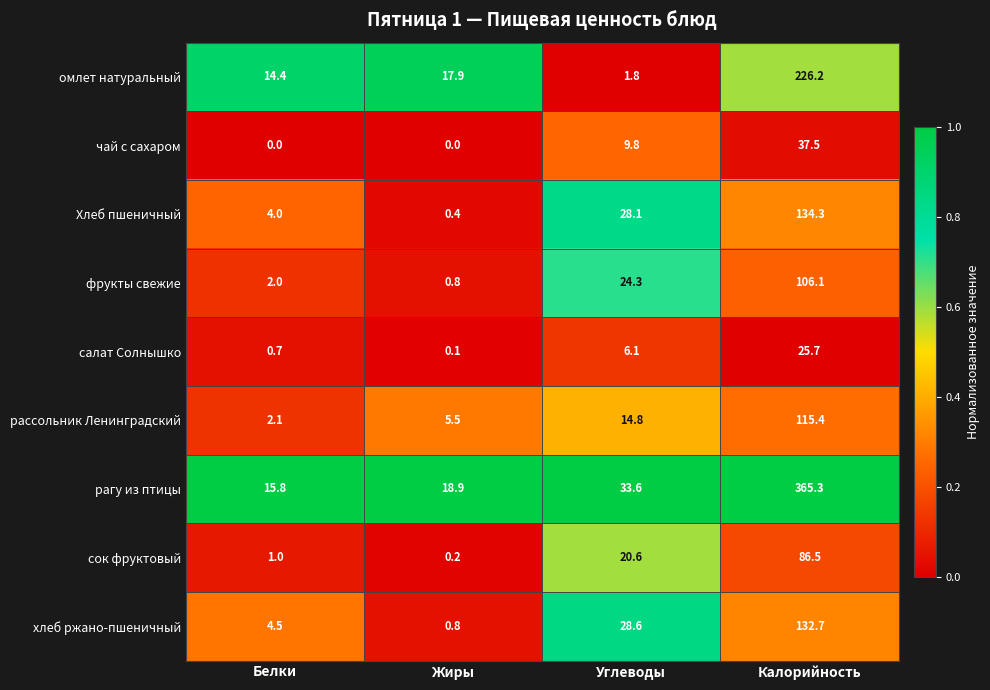

Count the number of data series in this chart.

9